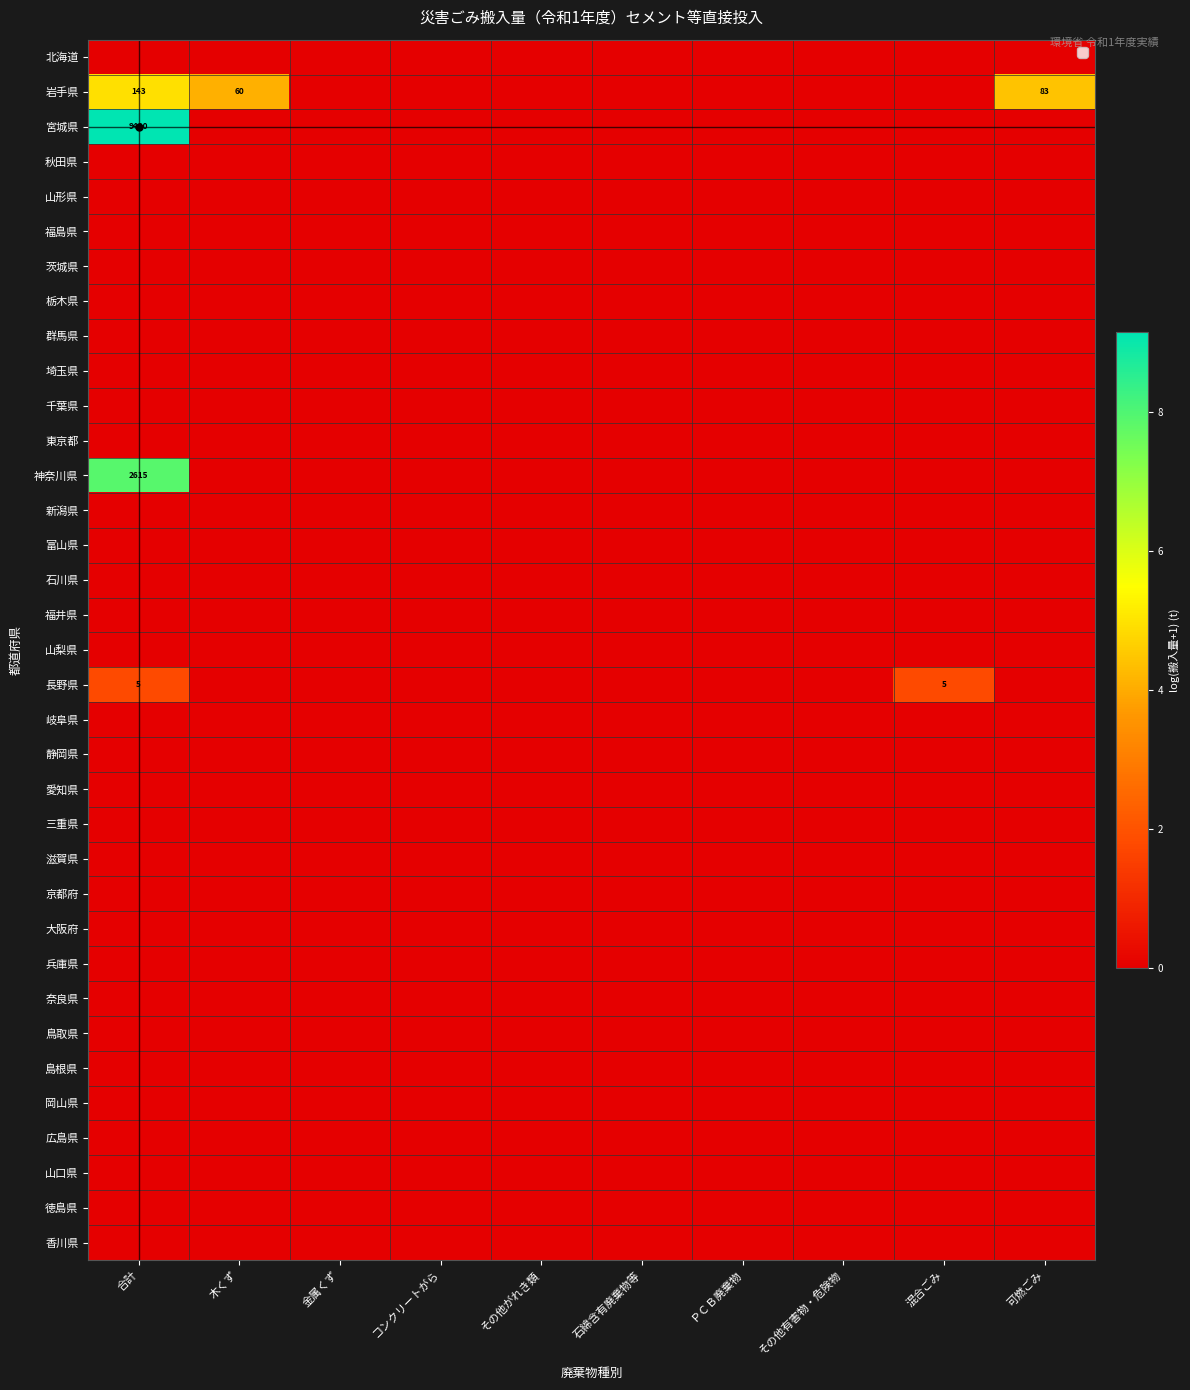

At which label is 長野県 closest to 0?

木くず